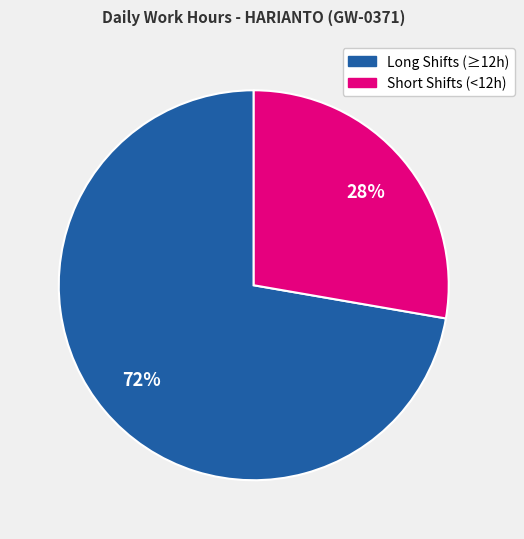

Is there a majority slice in this chart?

Yes